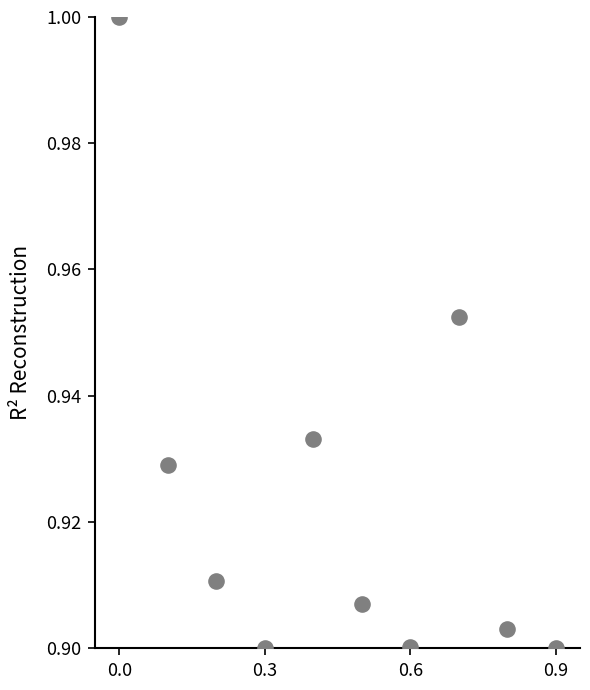

What is the average X value?

0.5